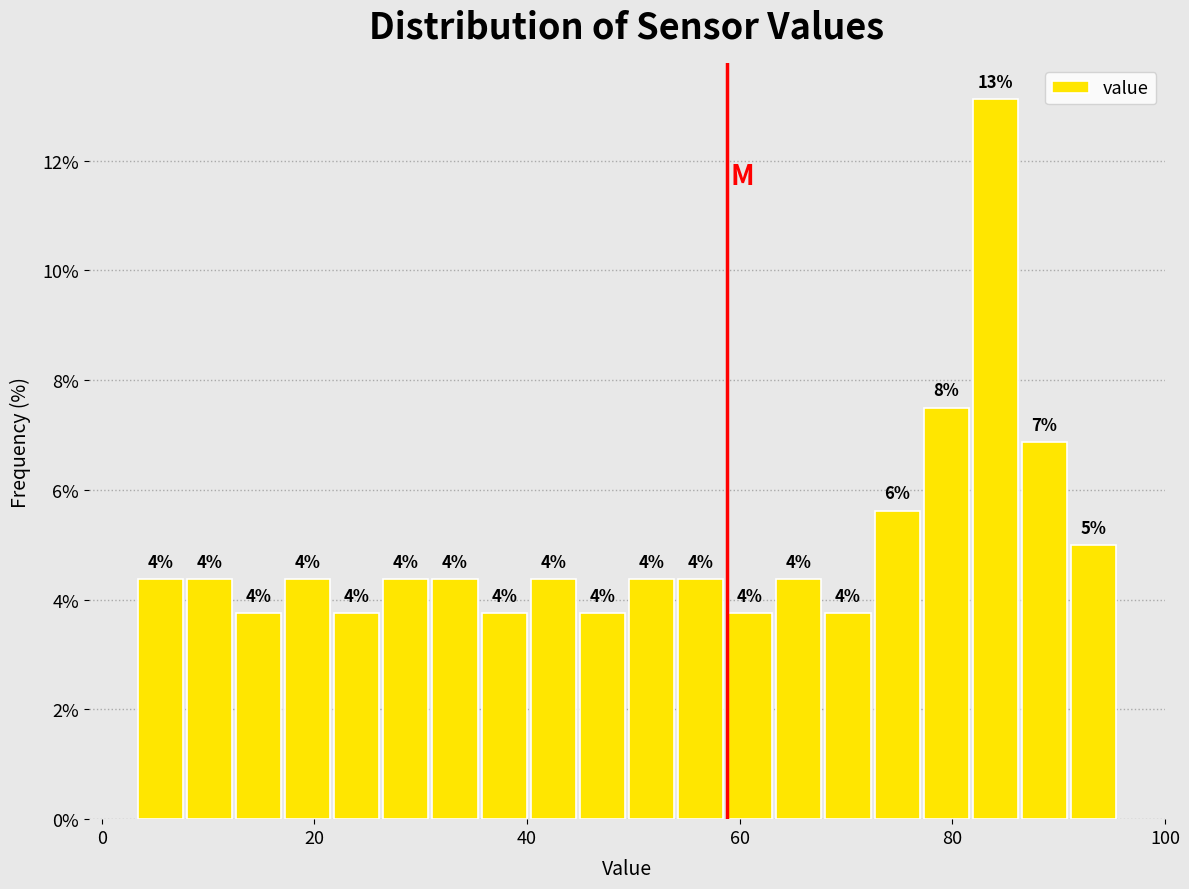

Read against the x-axis, roughly where is the centre of the tallest bar?

84